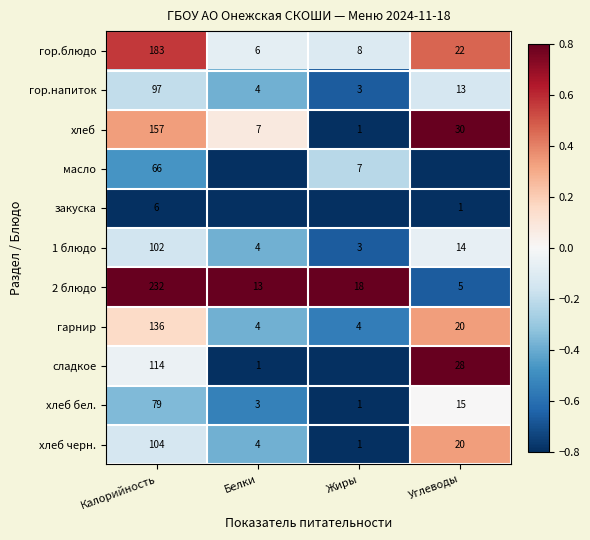

The value of гор.блюдо at Углеводы is 22. True or false?

True